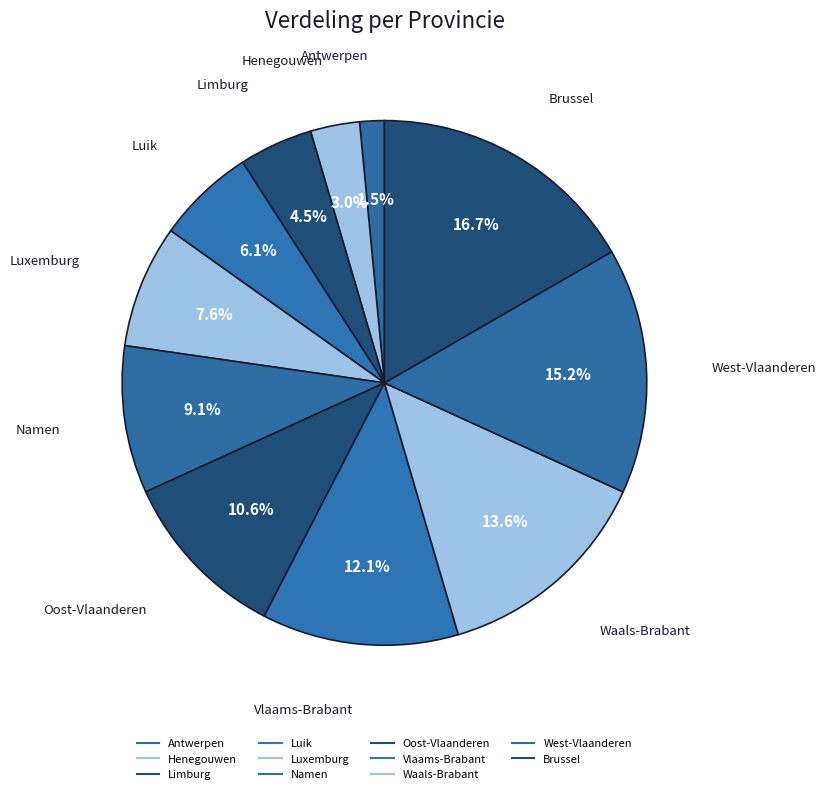

The West-Vlaanderen slice represents 7% of the pie. True or false?

False